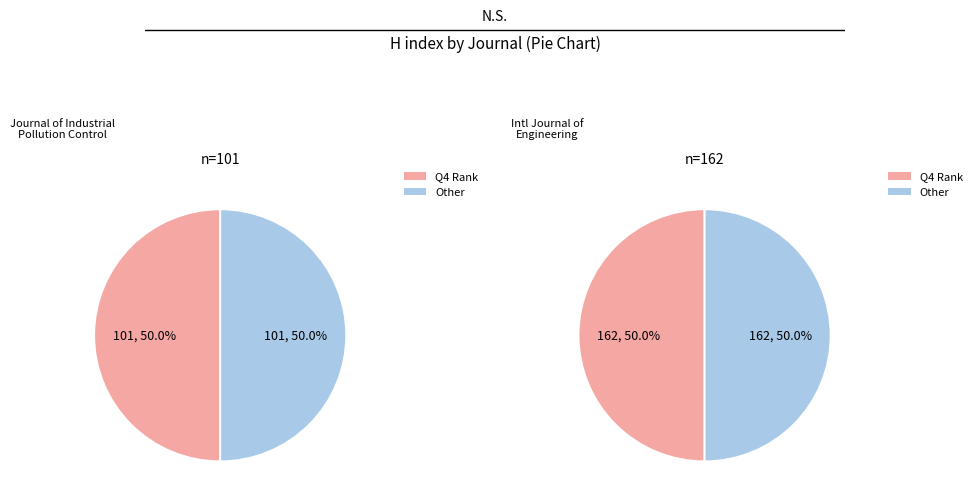

How many segments does this pie chart have?

2